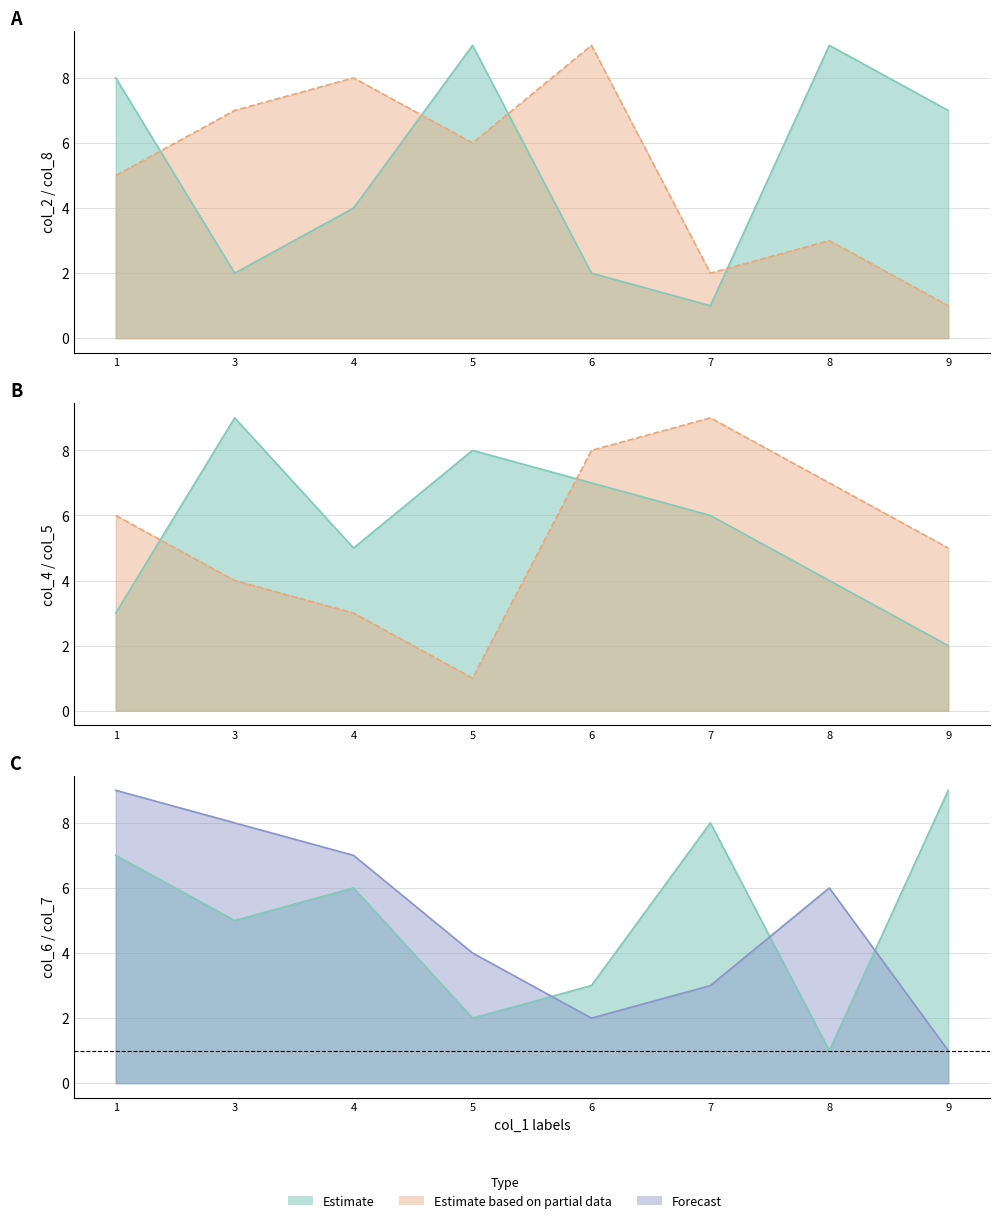

Where does the col_7 series first go above 6?

1